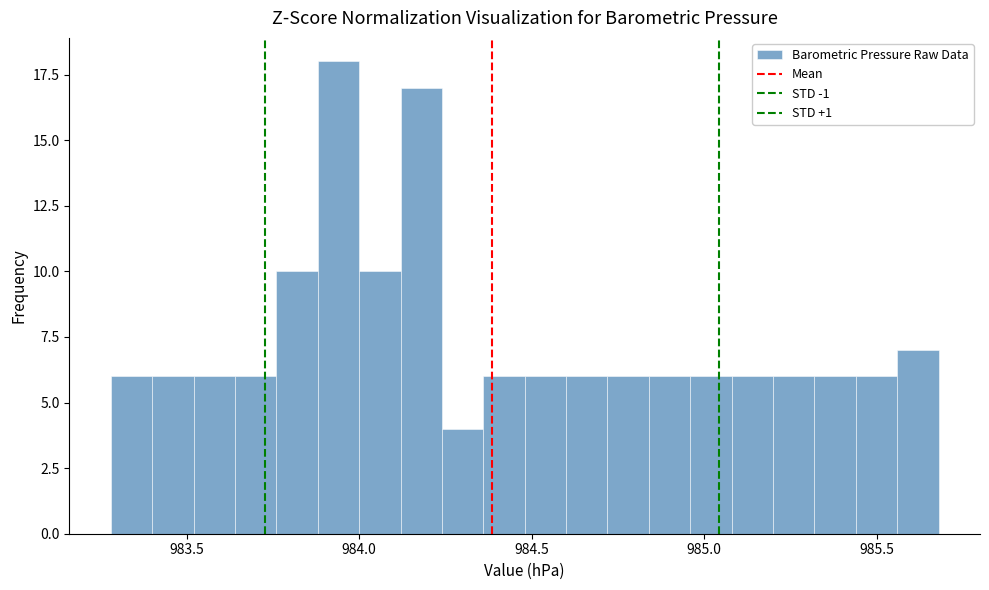

Read against the x-axis, roughly where is the centre of the tallest bar?

983.95